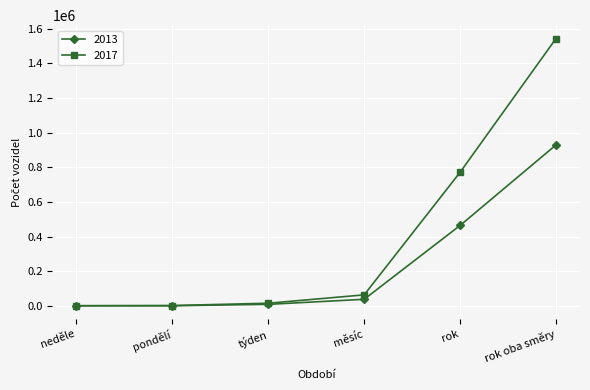

At how many categories does at least one series exceed 115398?

2